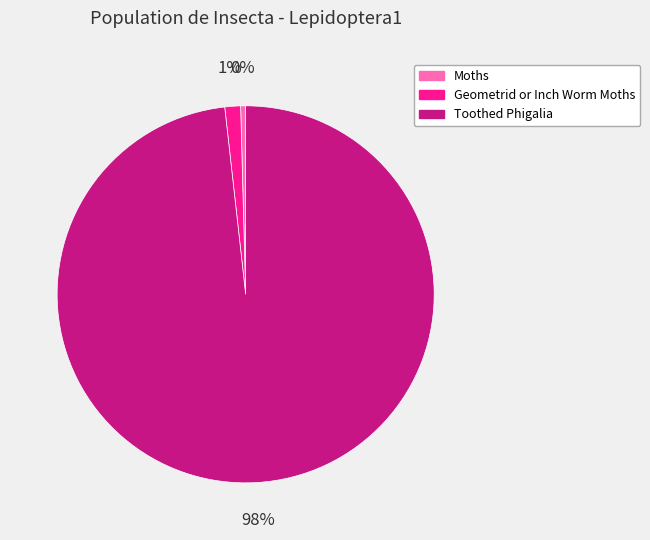

True or false: Toothed Phigalia accounts for 98% of the total.

True